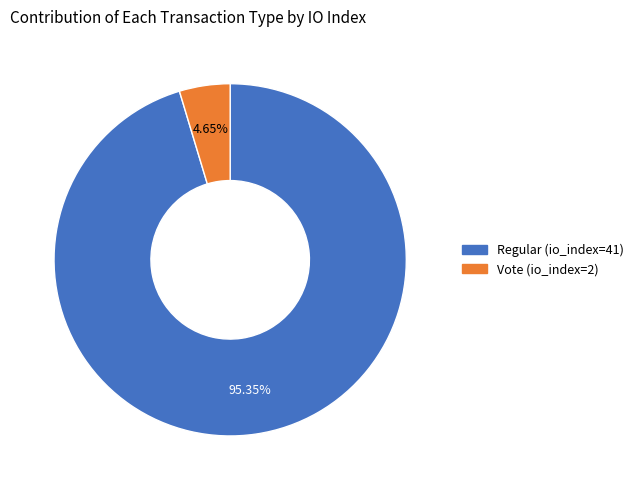

Is it true that Vote (io_index=2) is 5% of the pie?

True